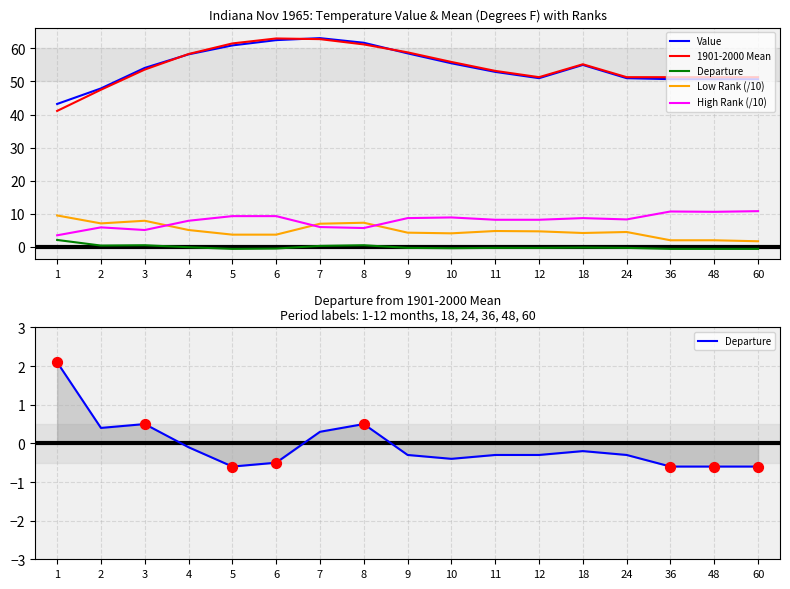

At which category is the sum across all series the highest?

7